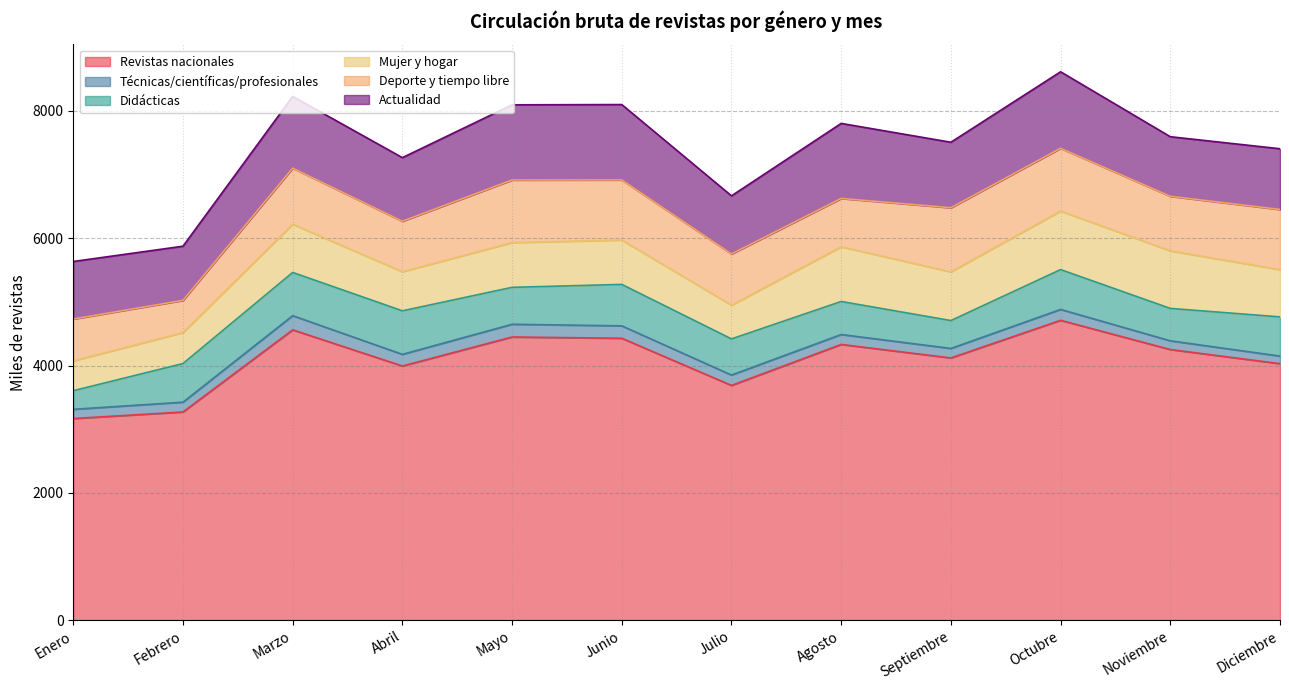

What is the difference between the highest and lowest values at Noviembre?

4114